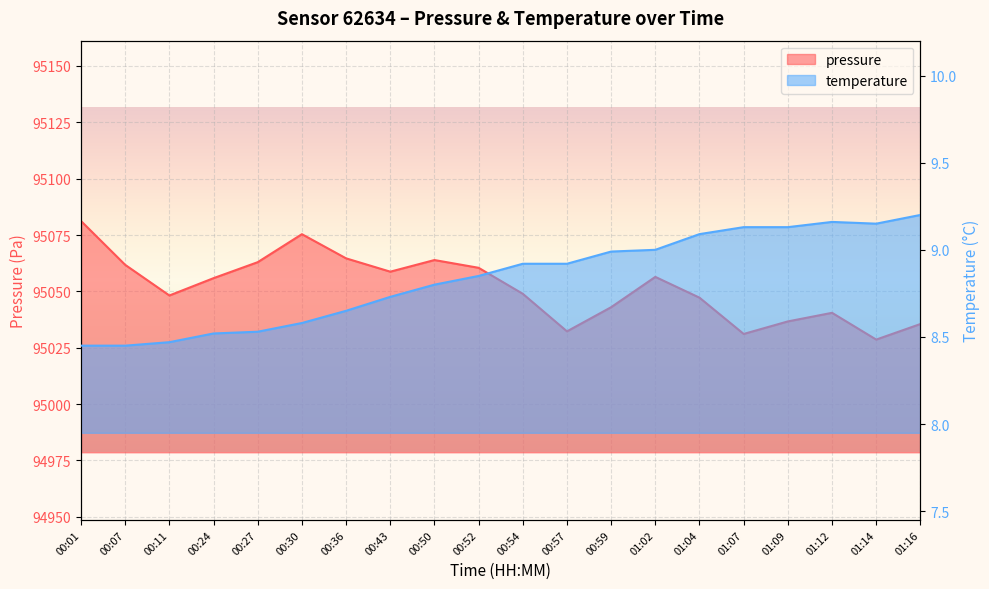

Which series changed the most between 00:11 and 00:24?

pressure